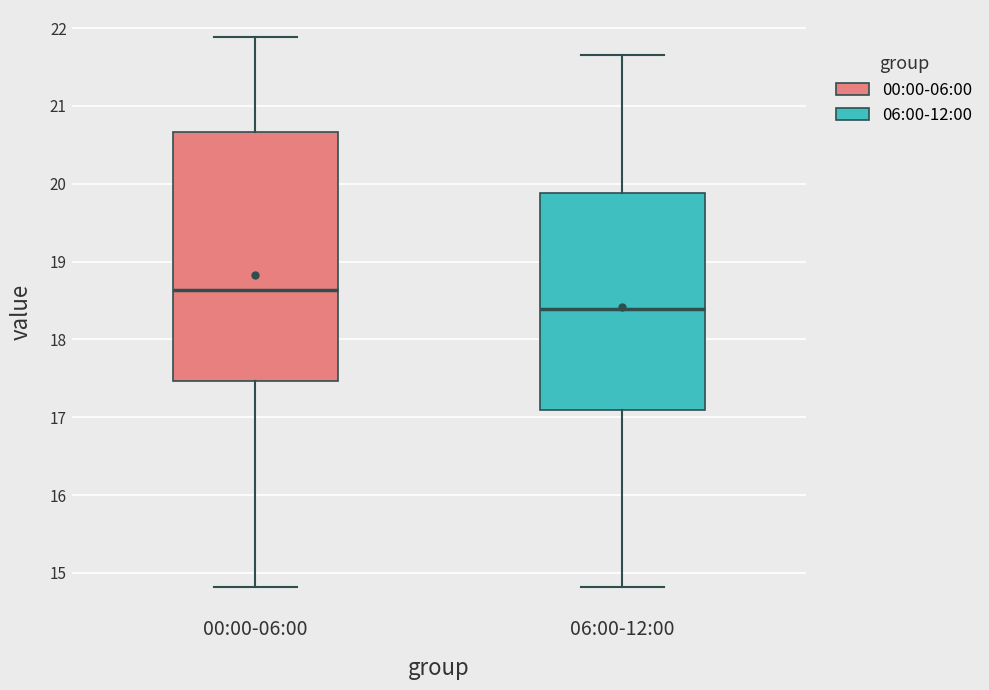

Comparing the boxes themselves (not the whiskers), which one is the tallest?

00:00-06:00